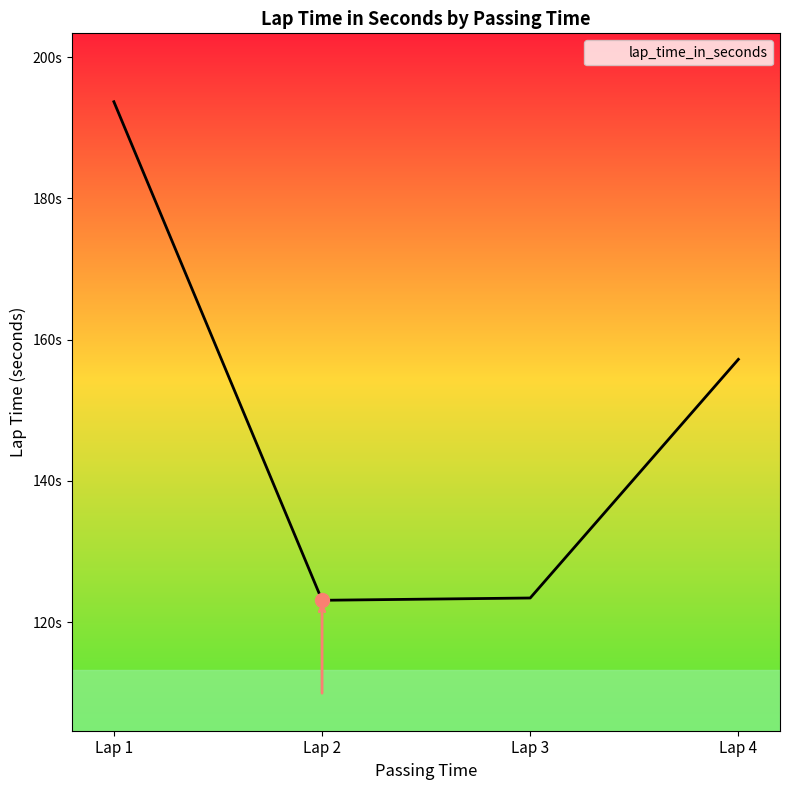

Does the chart have visible grid lines?

No